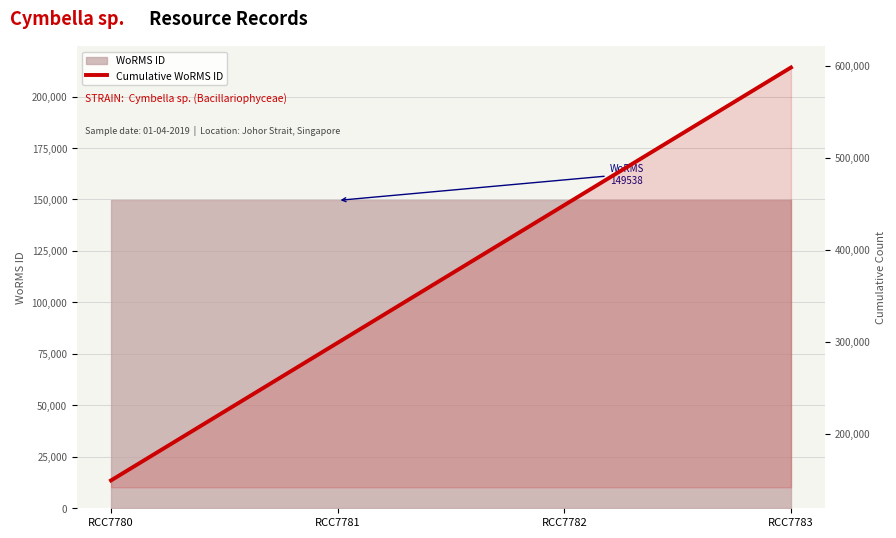

Reading left to right, what are all the values shown in this chart?

RCC7780=149538	RCC7781=299076	RCC7782=448614	RCC7783=598152